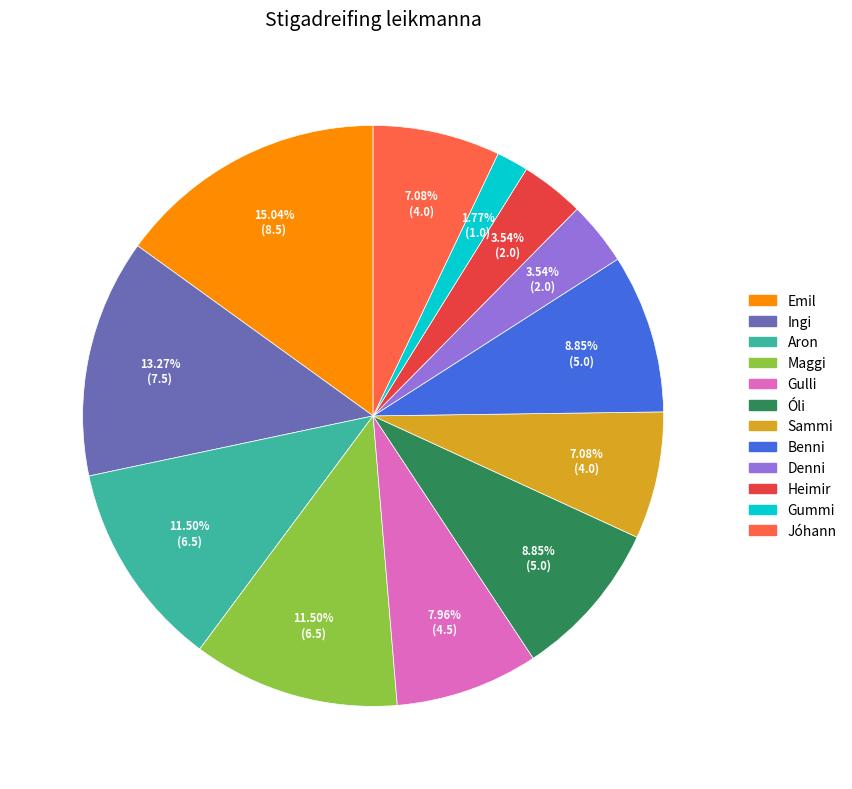

Is the sum of Emil and Denni greater than half?

No